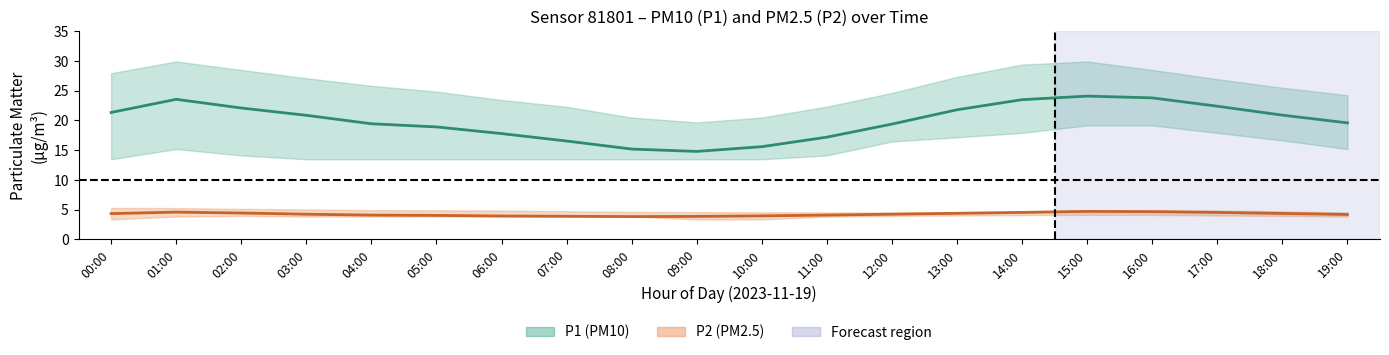

How many distinct data groups are displayed?

2